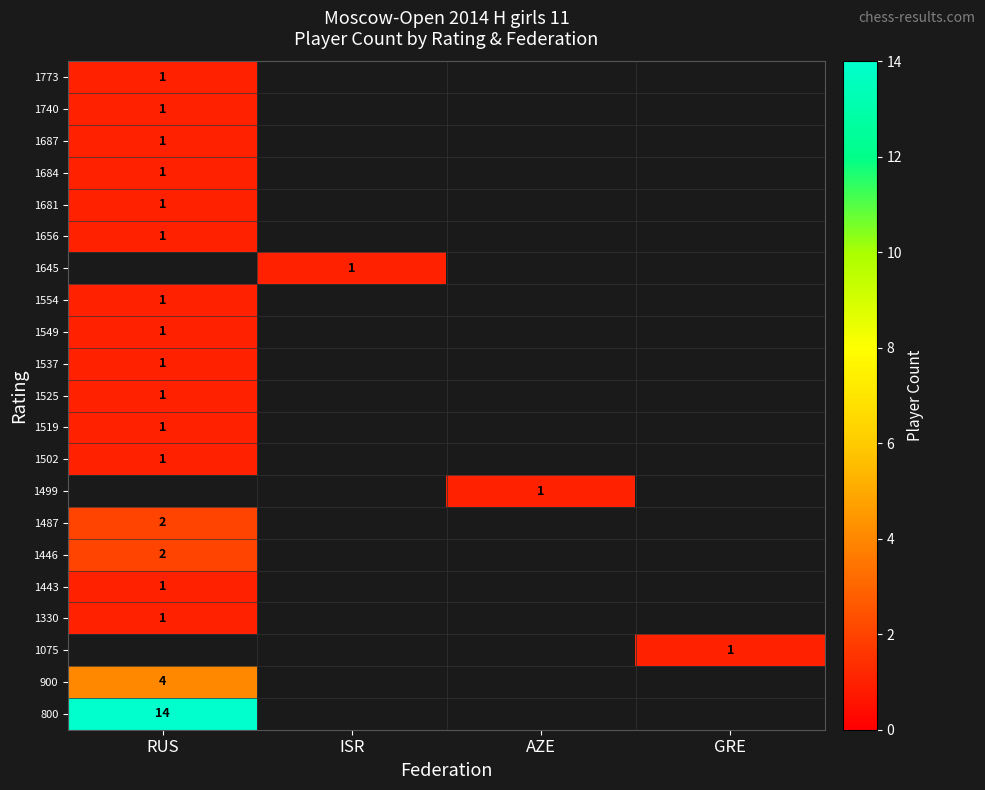

Which category has the lowest value across all series?

GRE